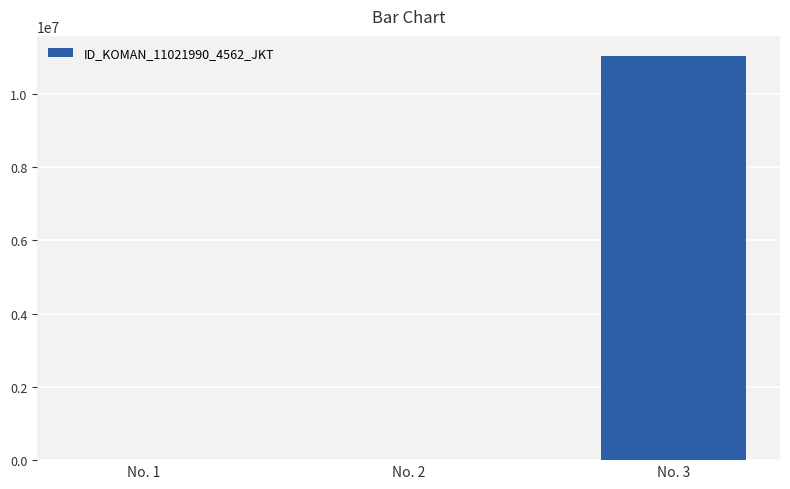

Are the bars grouped side by side (vs. stacked)?

No